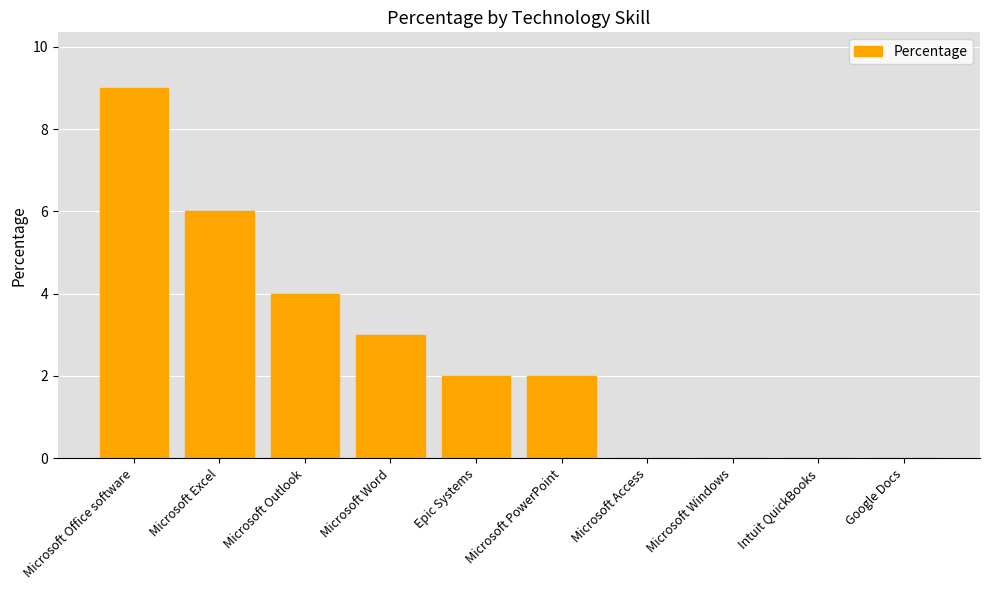

How many values are between 0 and 4?

8